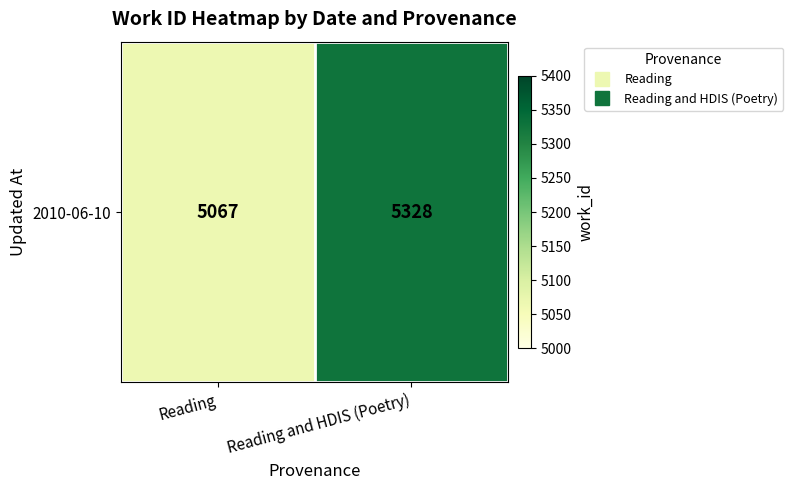

Approximately how many times larger is the value at Reading compared to Reading and HDIS (Poetry)?

1.0